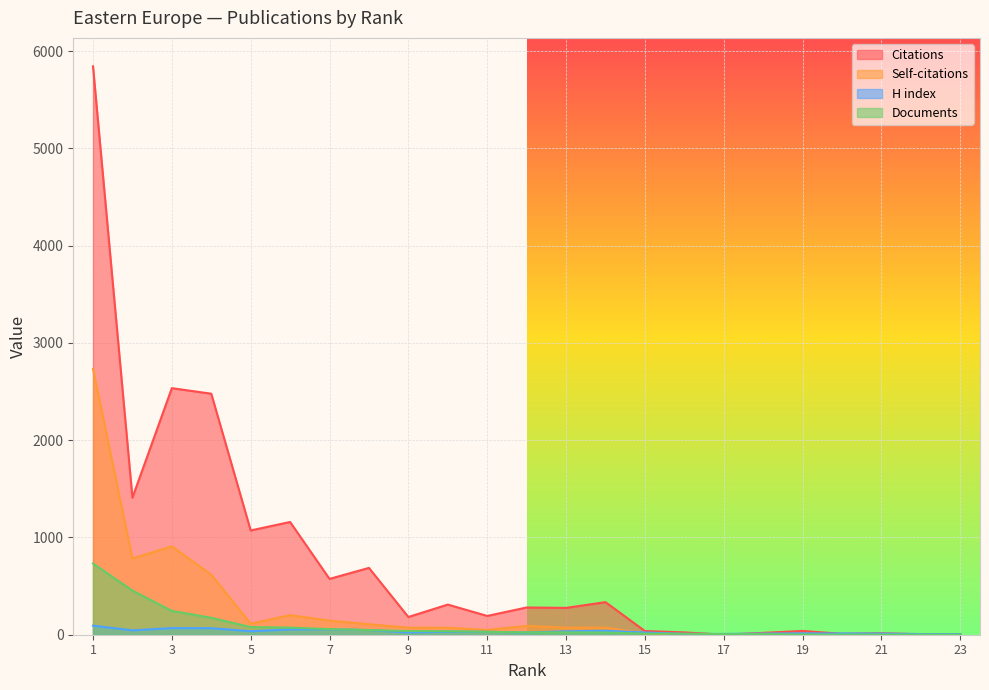

Is the value of Self-citations at 8 greater than the value of H index at 16?

Yes